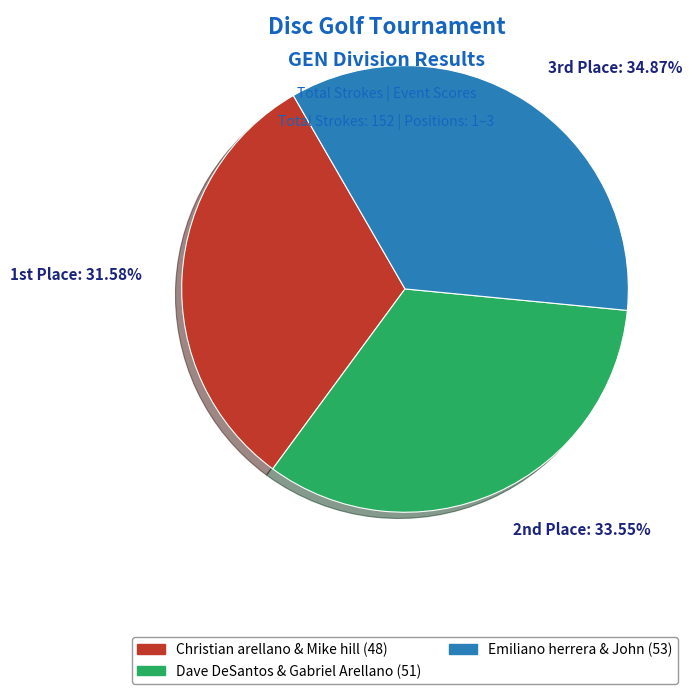

What is the smallest slice in the pie chart?

1st Place: 31.58%